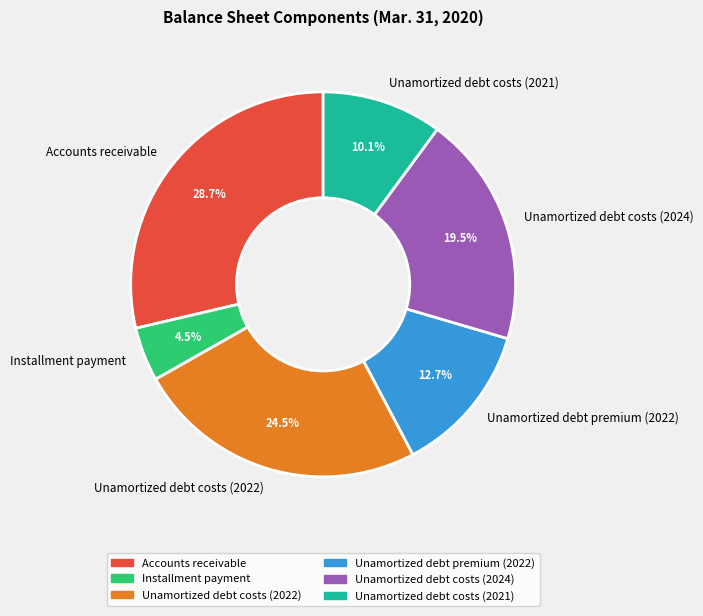

Approximately how many times larger is the value at Unamortized debt costs (2021) compared to Unamortized debt costs (2022)?

0.4